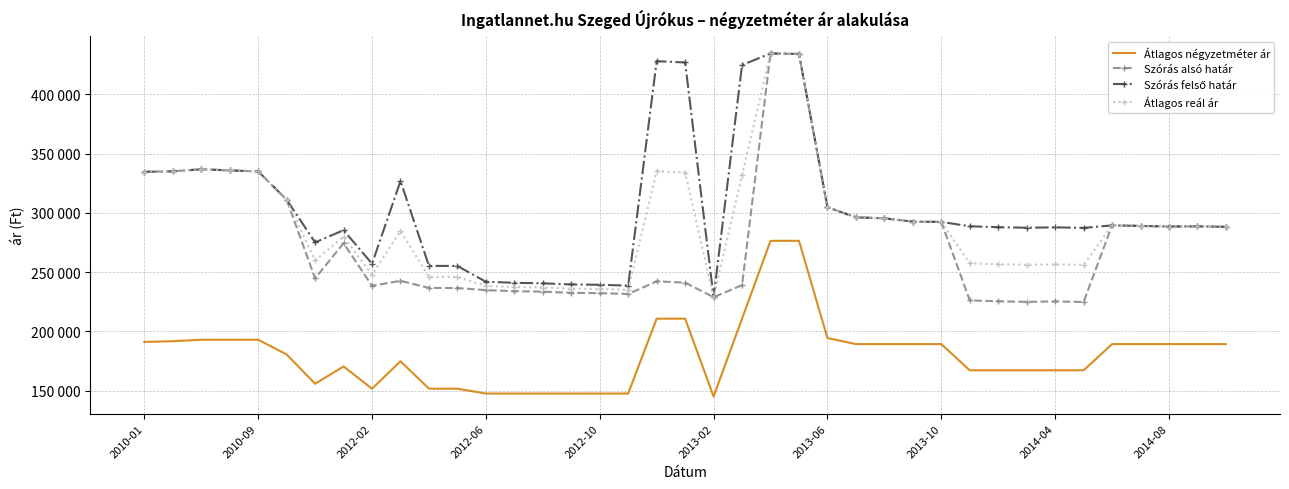

What are all the series names shown in the legend?

Átlagos négyzetméter ár, Szórás alsó határ, Szórás felső határ, Átlagos reál ár